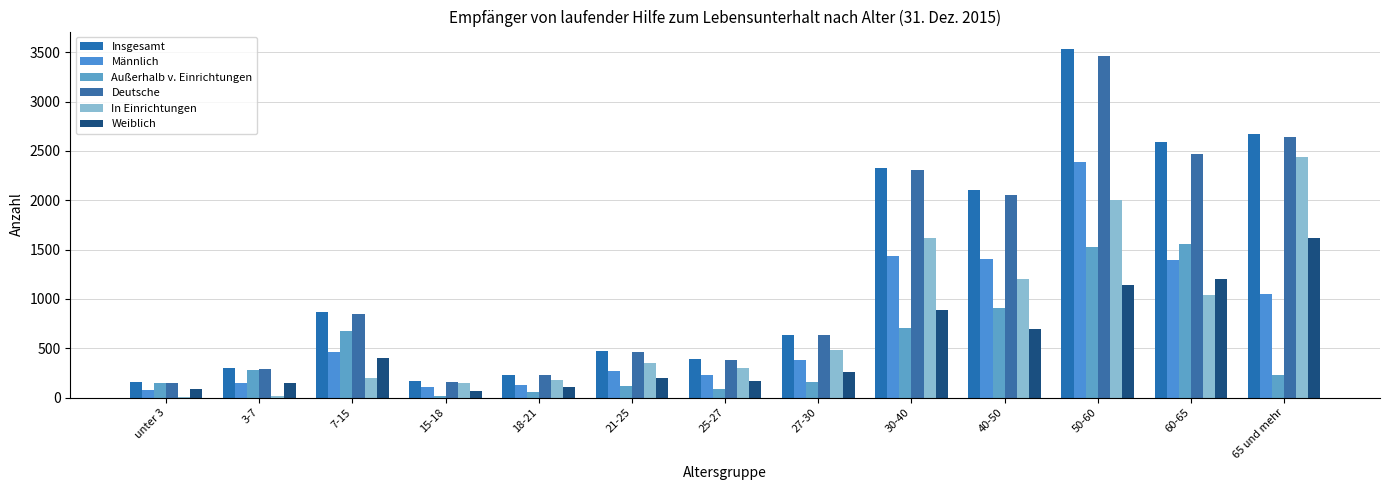

How many groups of bars are there?

13